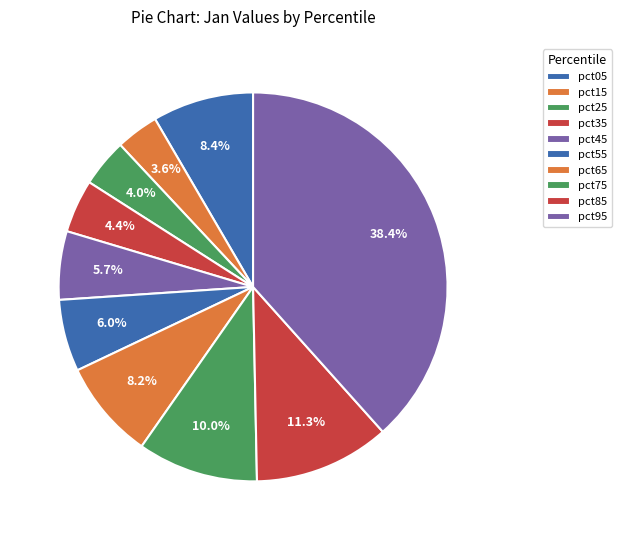

True or false: pct15 accounts for 4% of the total.

True